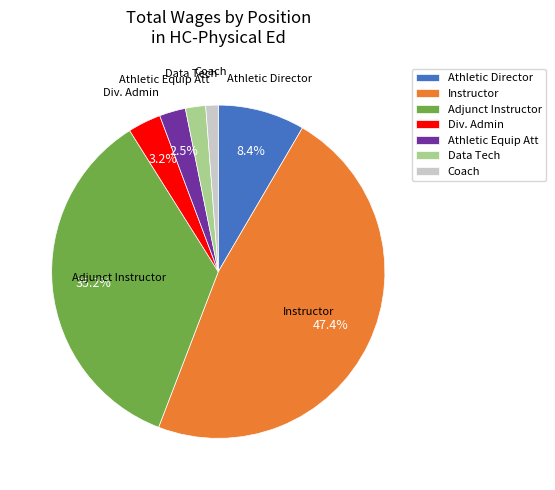

Between Athletic Equip Att and Data Tech, which is larger?

Athletic Equip Att